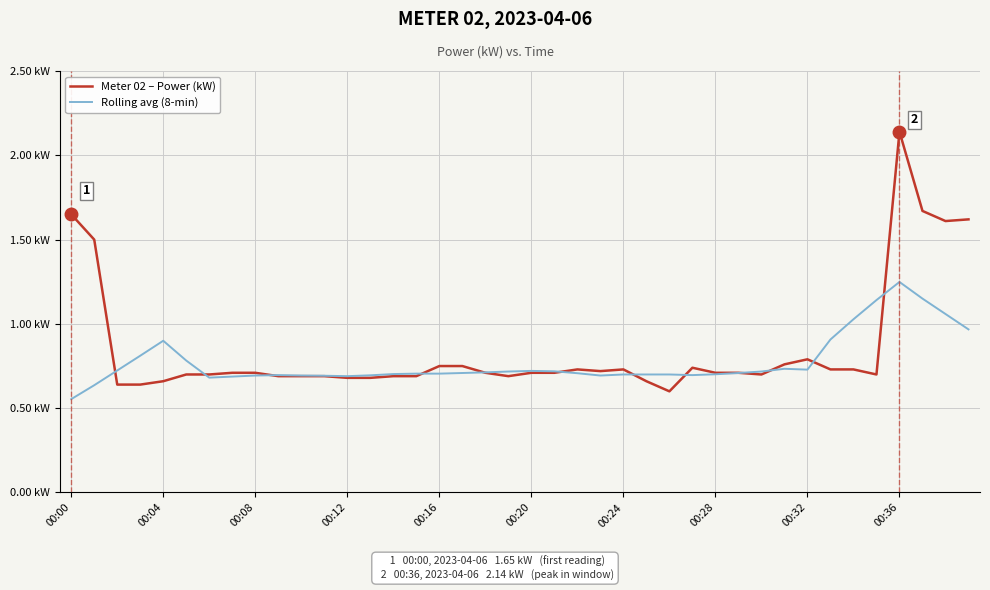

Does the chart have visible grid lines?

Yes